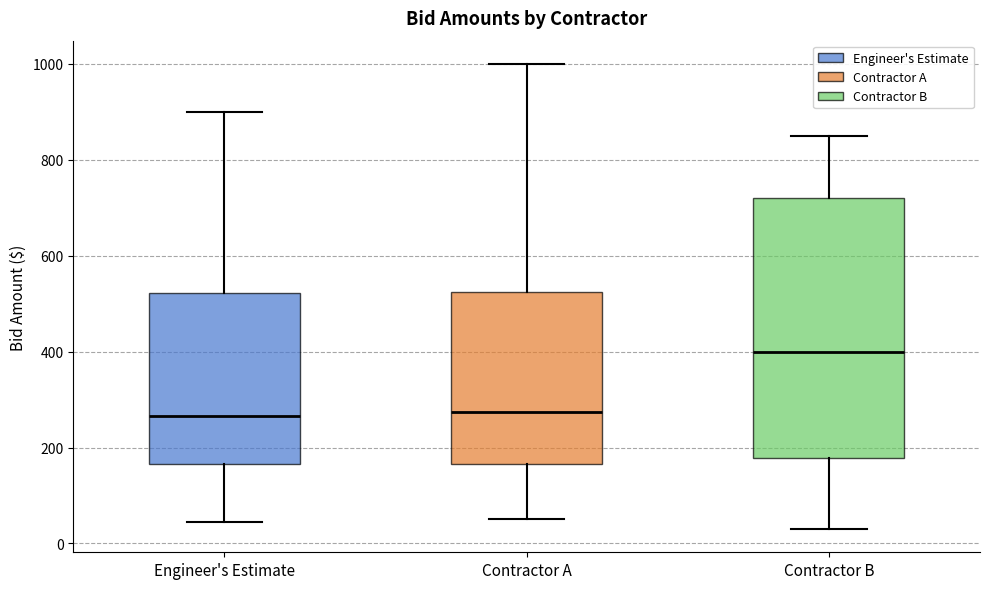

Which box is the tallest, from its lower edge to its upper edge?

Contractor B